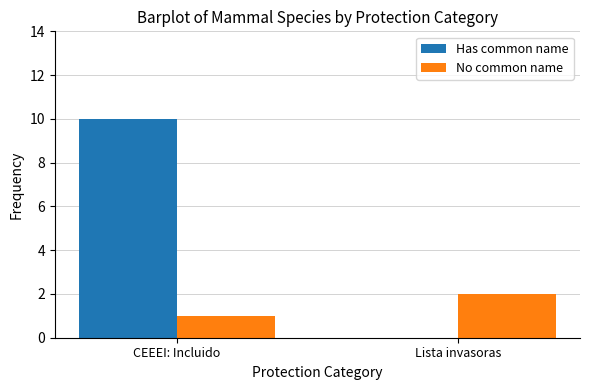

Between CEEEI: Incluido and Lista invasoras, which series saw the biggest shift?

Has common name